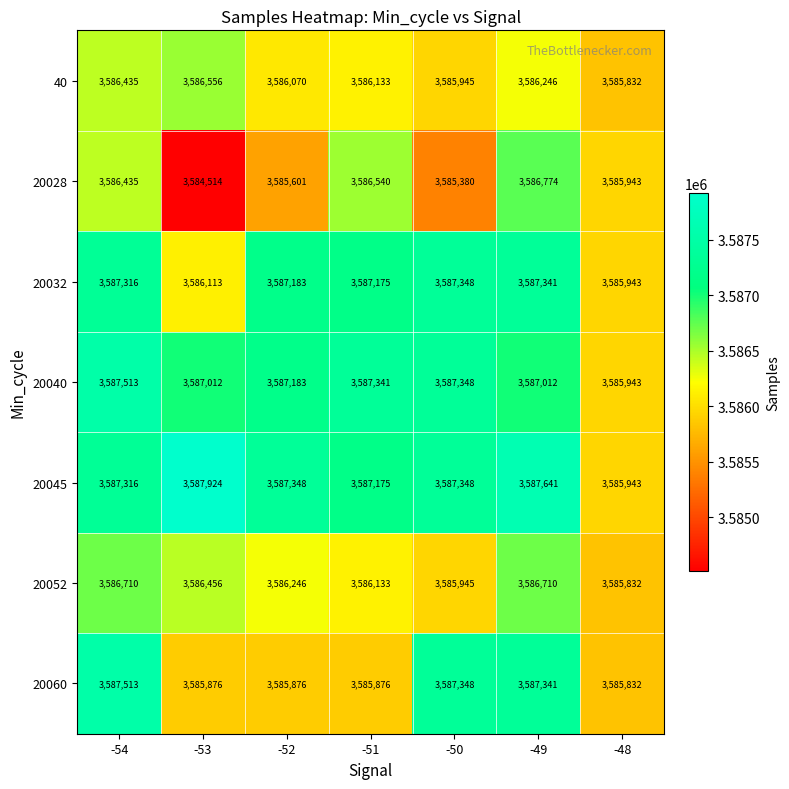

How many categories are shown in the chart?

7